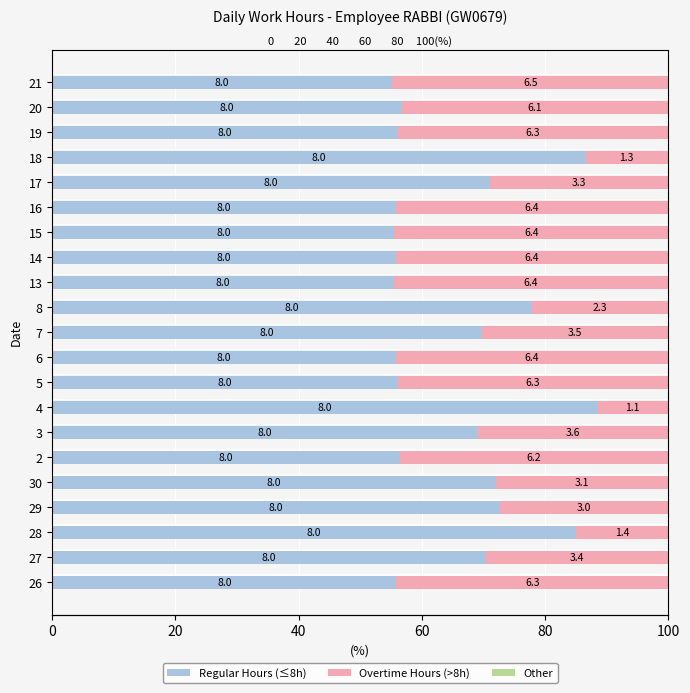

How many bars are there in each group?

3